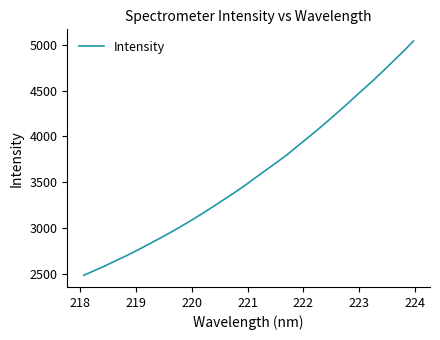

What is the difference between the maximum and minimum values?

2559.5